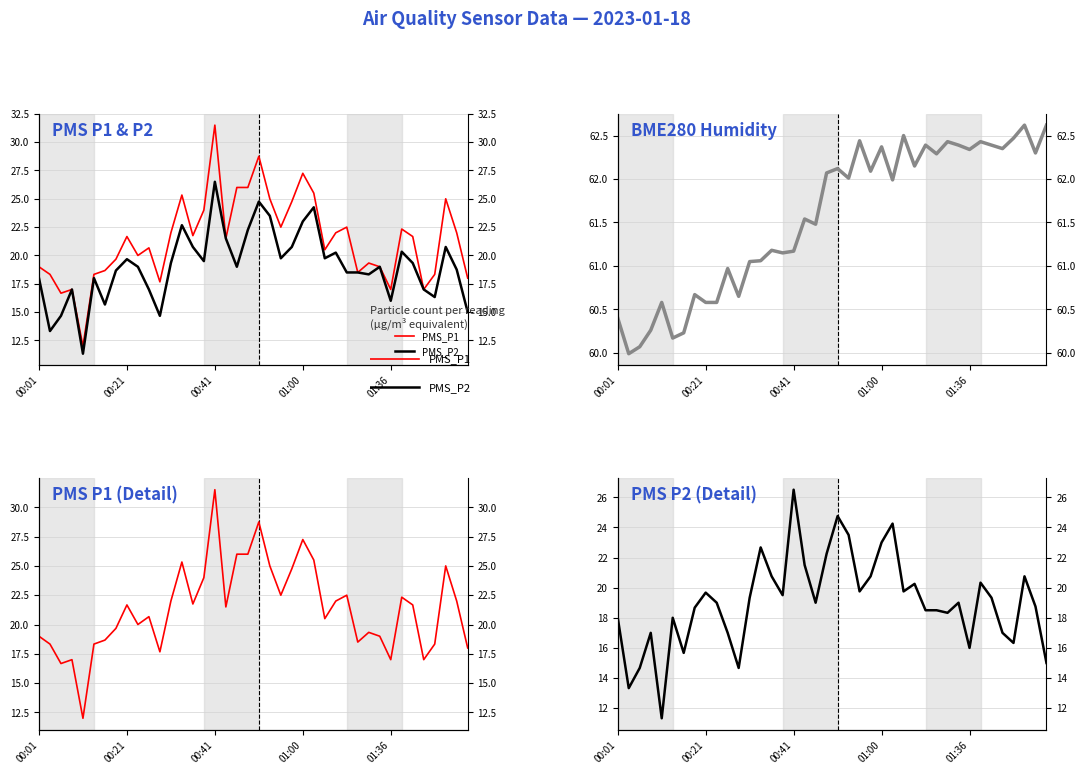

What is the smallest value displayed?

11.3